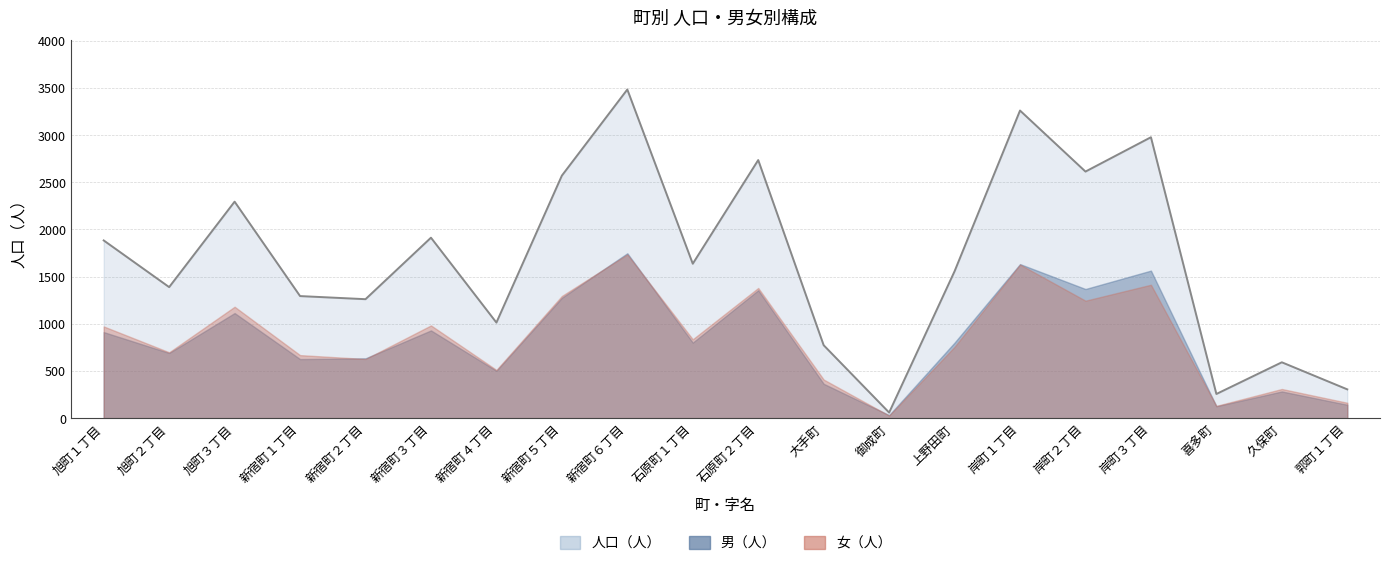

List the series in order of their peak value, highest first.

人口（人）, 男（人）, 女（人）